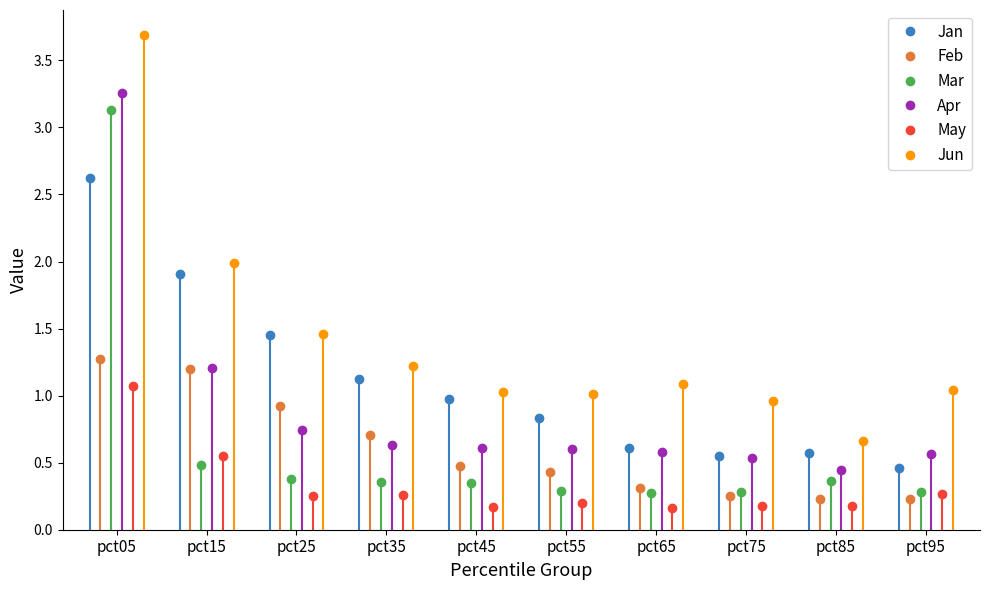

Where do Feb and May first cross each other?

pct85 and pct95